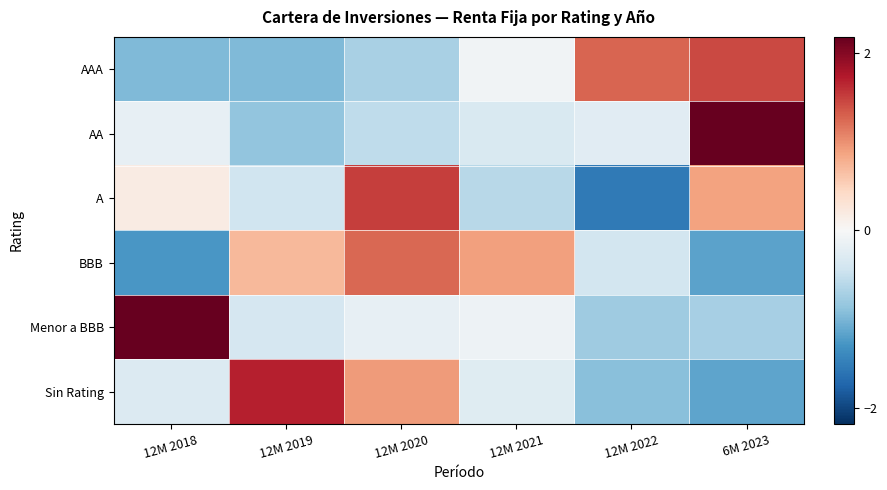

What is the smallest value displayed?

-1.5